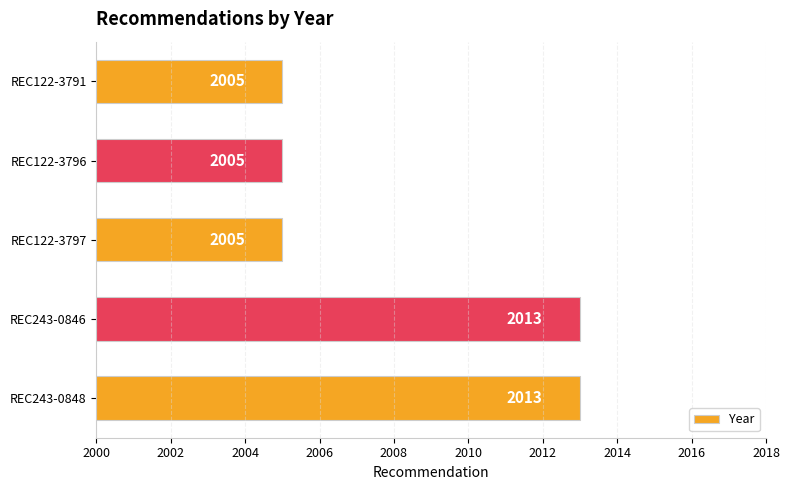

What is the minimum value shown in the chart?

2005